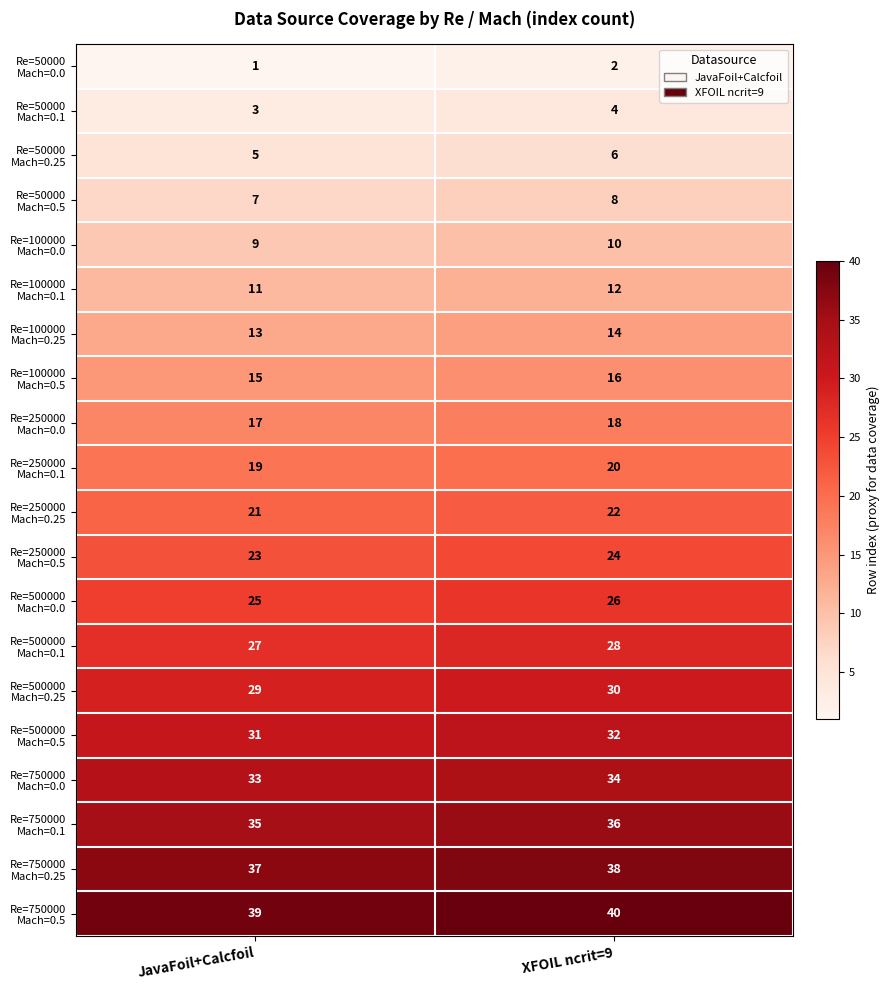

What is the difference between the highest and lowest values at JavaFoil+Calcfoil?

38